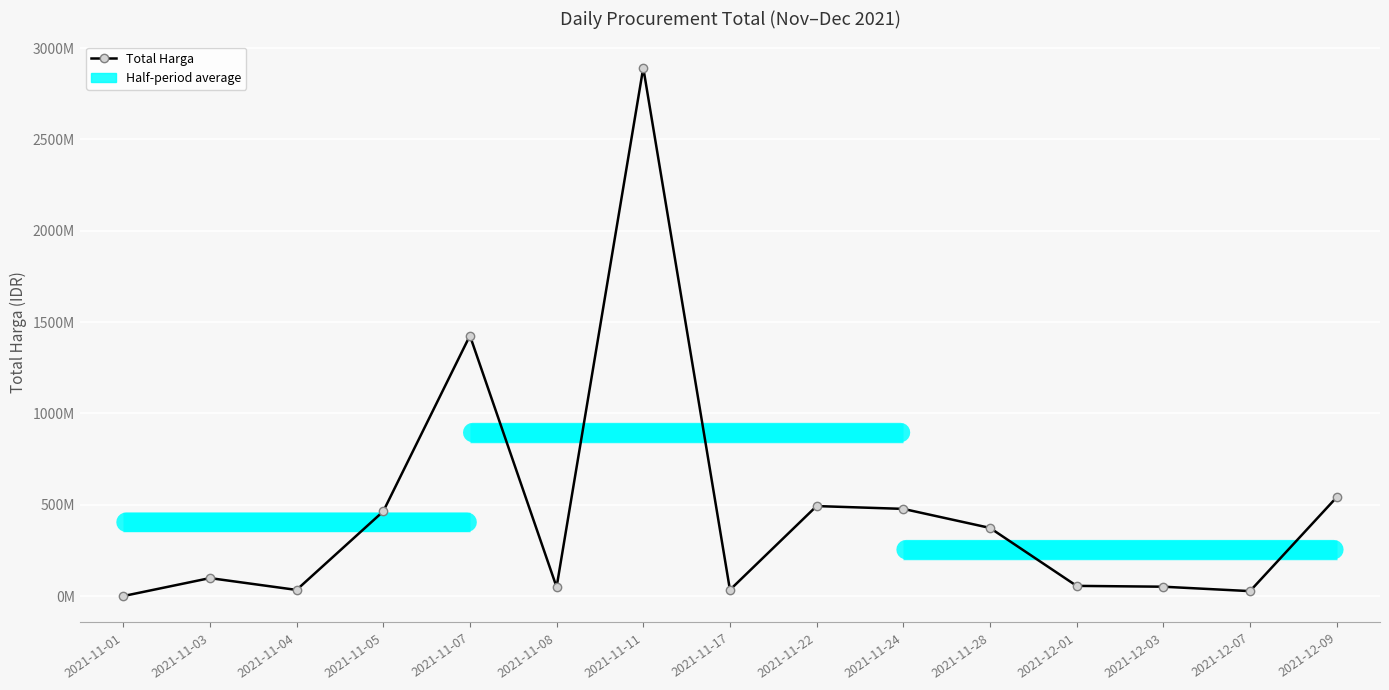

Which has a higher value, 2021-11-07 or 2021-11-28?

2021-11-07